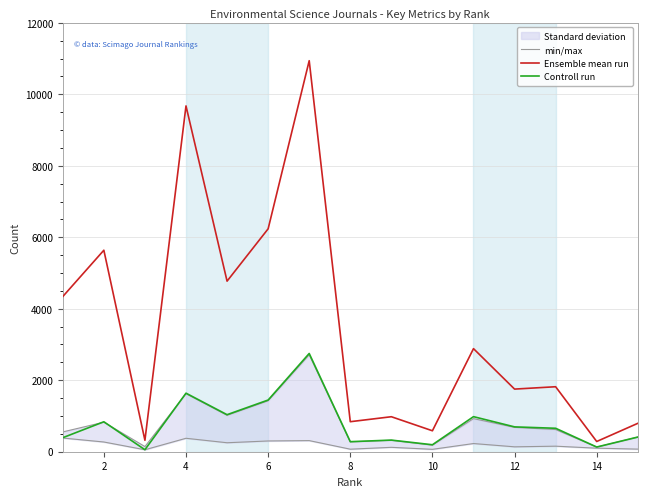

How many data points in Ensemble mean run are less than 1818?

7